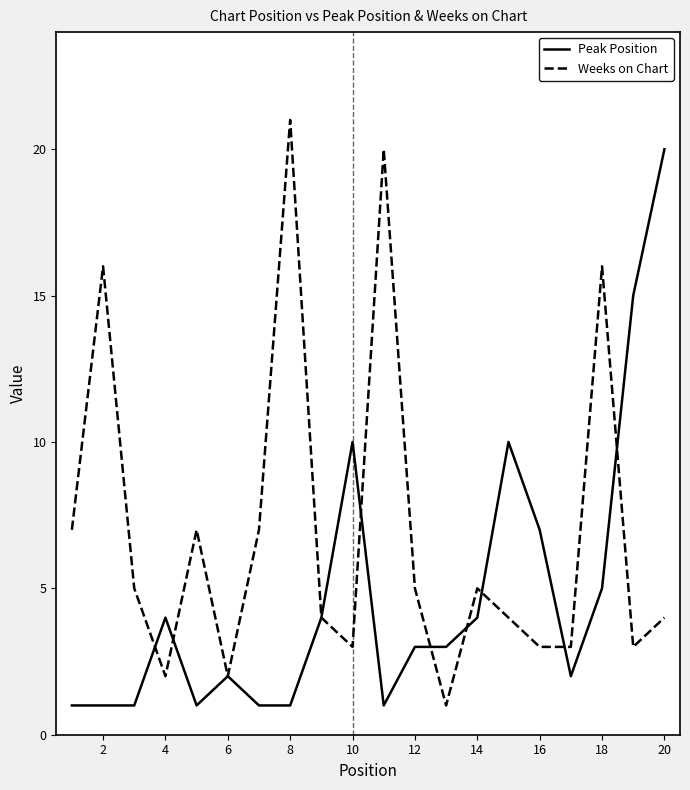

List the series in order of their overall mean, highest first.

Weeks on Chart, Peak Position